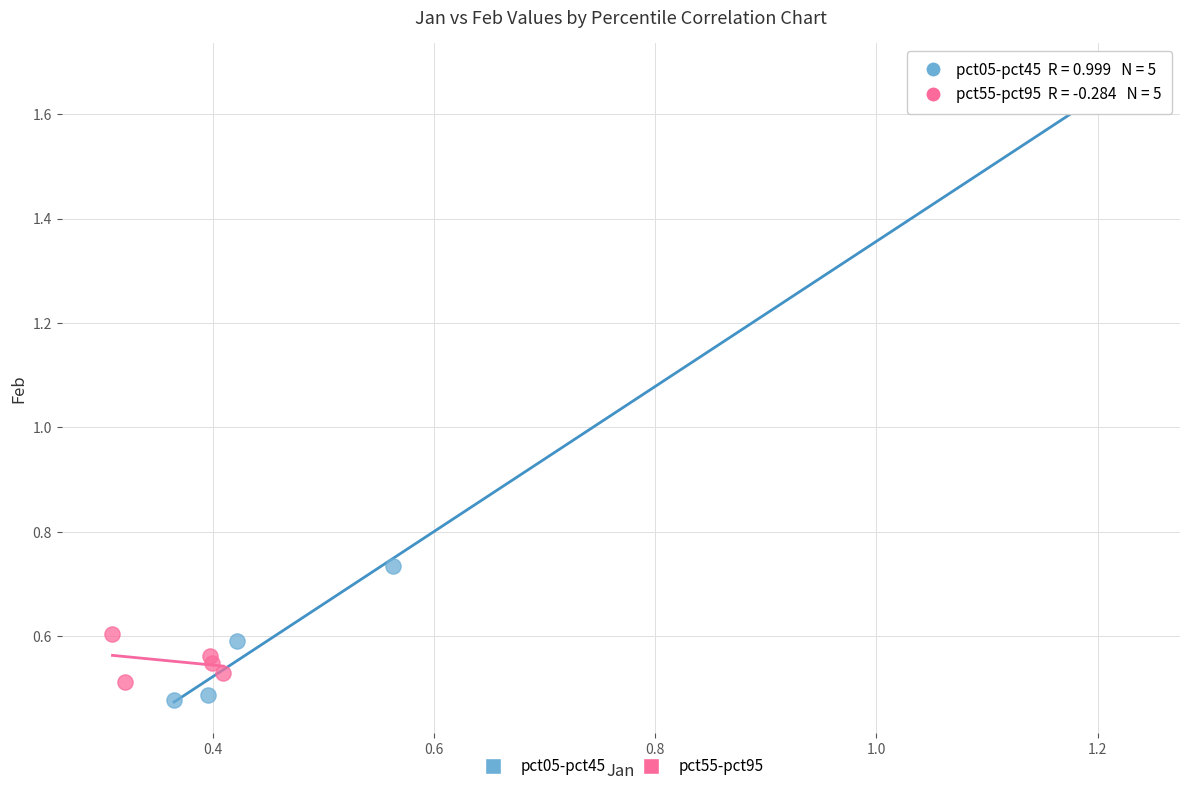

Which series has the widest spread of Y values?

pct05-pct45